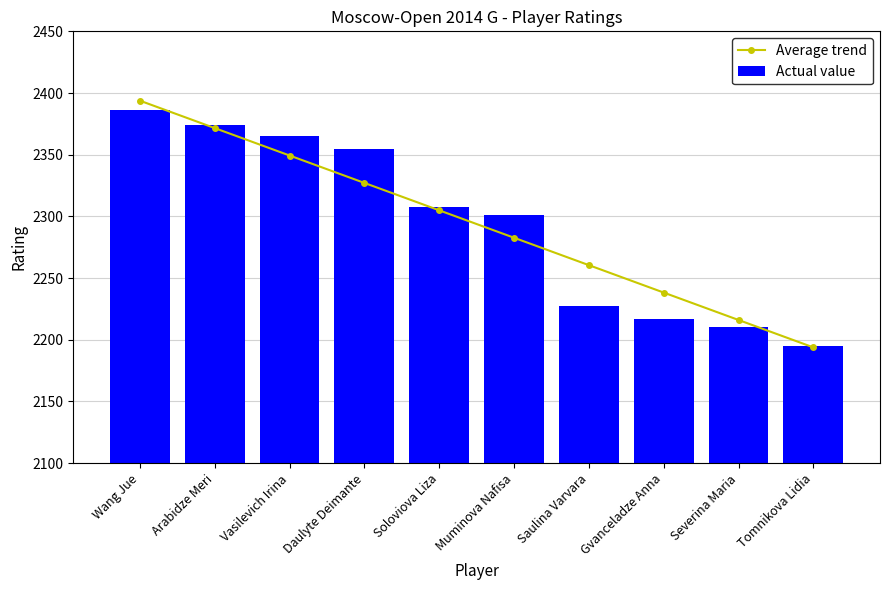

Reading right to left, transcribe all the data shown in this chart.

Average trend: 2193.8	2216.0	2238.2	2260.5	2282.7	2304.9	2327.1	2349.4	2371.6	2393.8
Actual value: 2195.0	2210.0	2217.0	2227.0	2301.0	2308.0	2355.0	2365.0	2374.0	2386.0